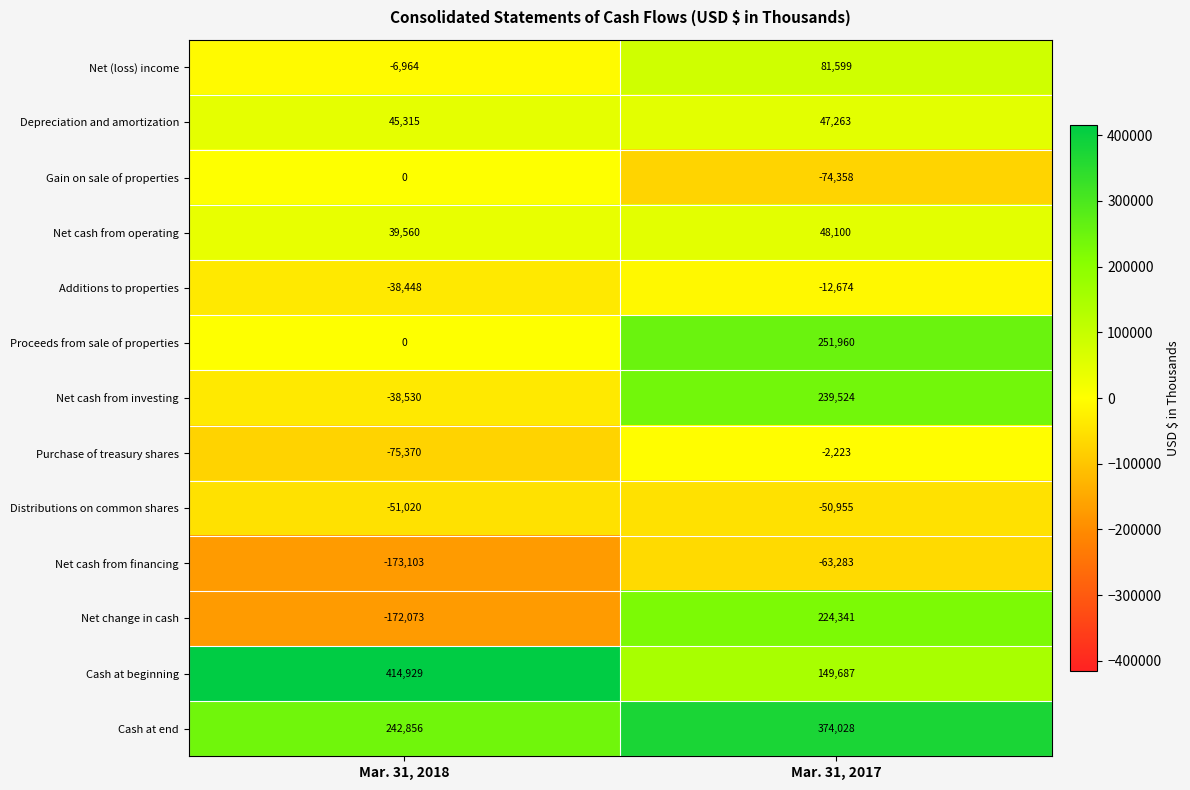

What is the maximum value shown in the chart?

414929